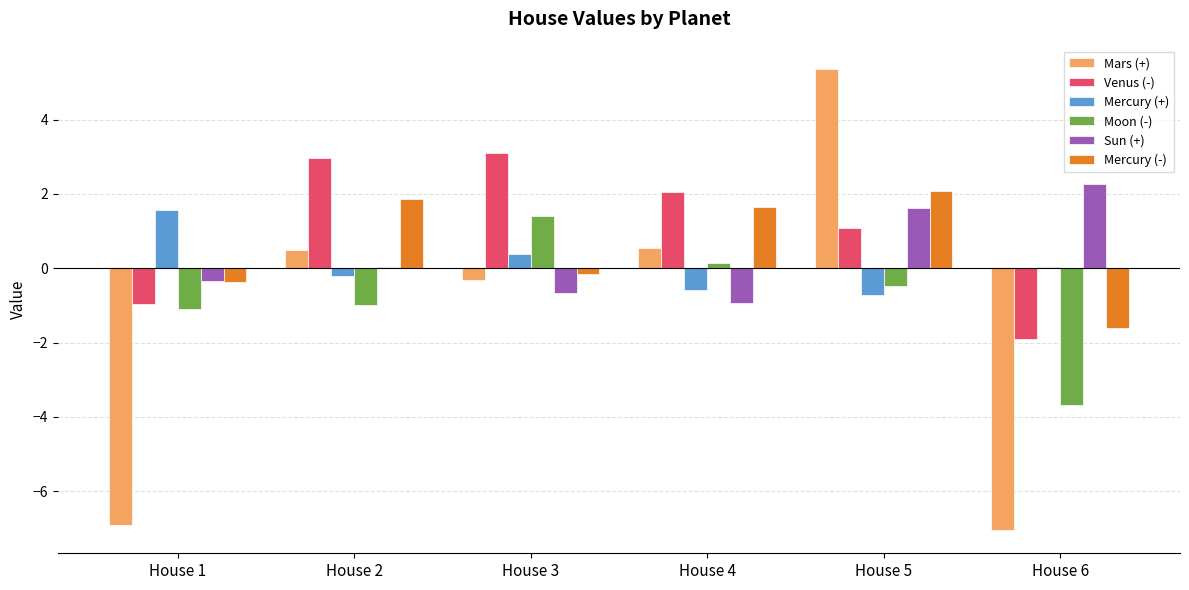

Between House 3 and House 5, which series saw the biggest shift?

Mars (+)